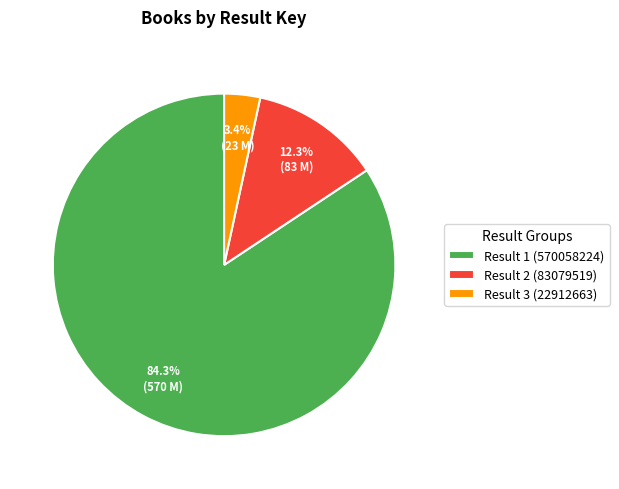

To the nearest percent, what percentage of the pie is Result 3 (22912663)?

3%